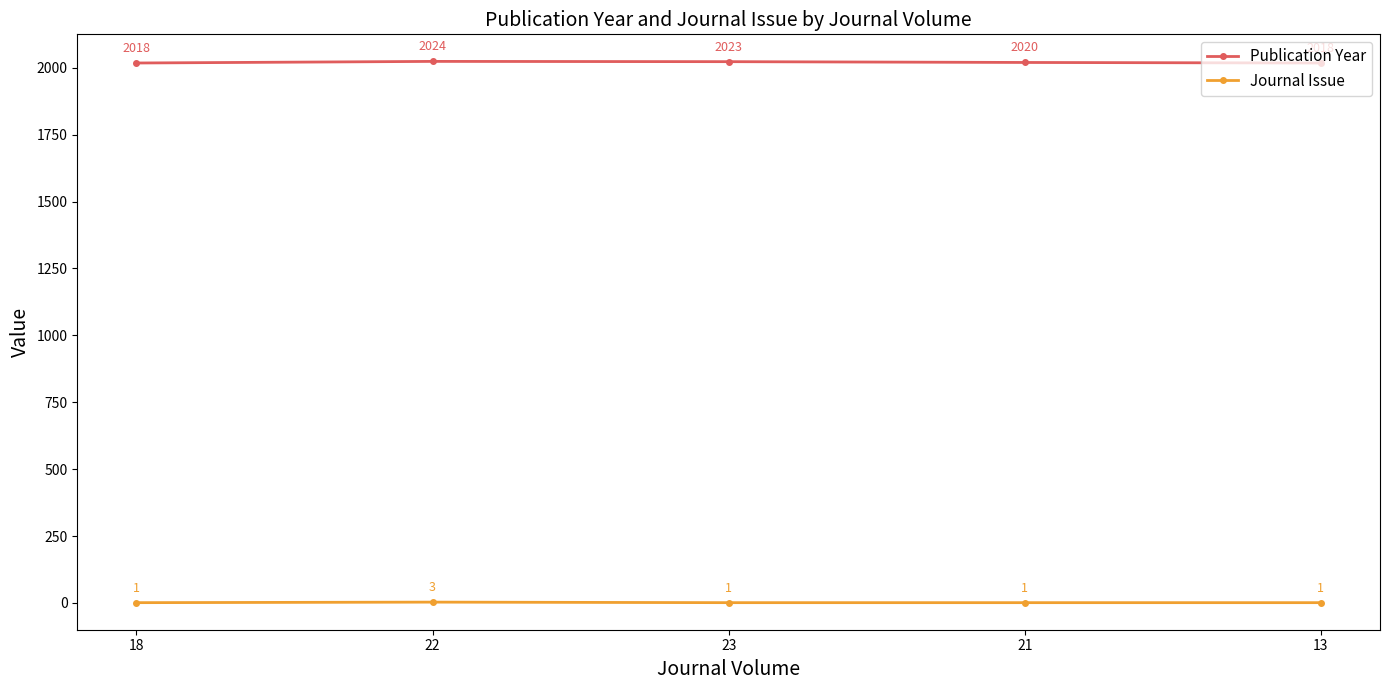

What is the smallest value displayed?

1